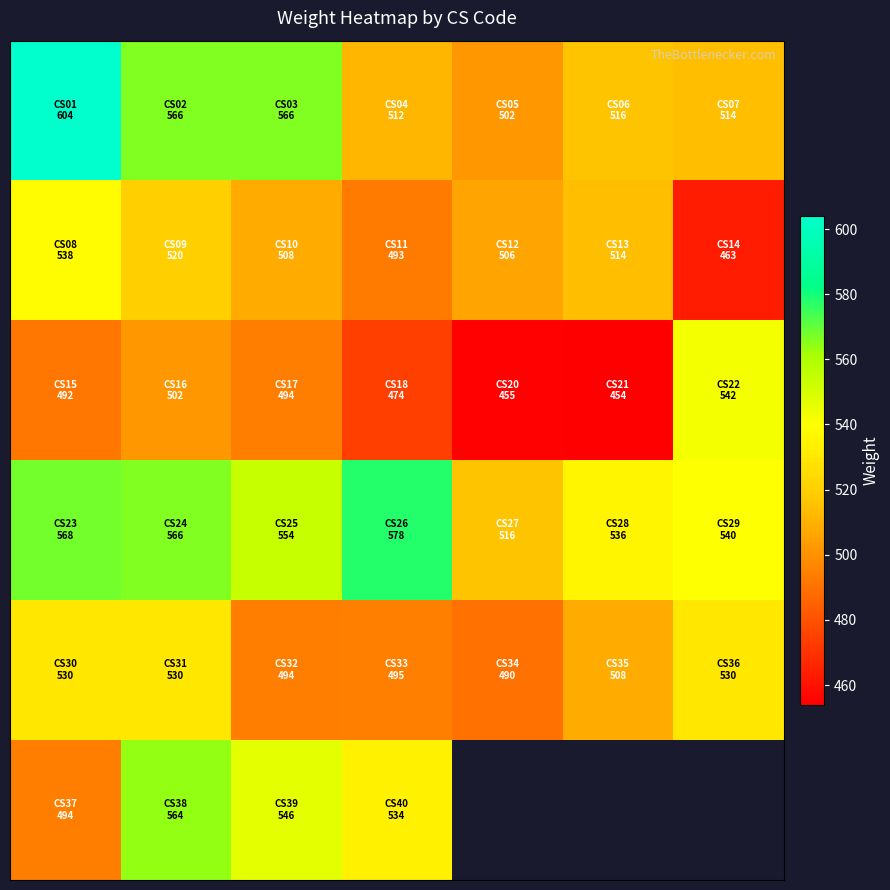

At which category is the sum across all series the highest?

1